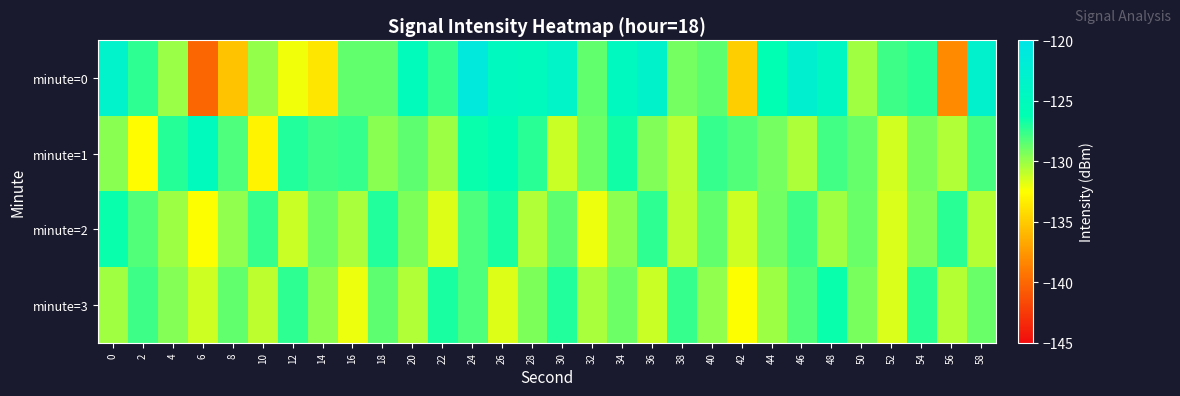

Reading right to left, transcribe all the data shown in this chart.

minute=0: 58=-123.1	56=-138.2	54=-127.3	52=-127.8	50=-130.2	48=-124.4	46=-122.8	44=-126.1	42=-134.9	40=-128.5	38=-129.1	36=-123.3	34=-124.9	32=-128.6	30=-123.7	28=-125.0	26=-124.8	24=-121.1	22=-127.5	20=-125.3	18=-128.7	16=-128.6	14=-133.7	12=-132.2	10=-129.9	8=-135.4	6=-140.0	4=-130.0	2=-127.4	0=-123.3
minute=1: 58=-128.1	56=-130.6	54=-129.2	52=-131.4	50=-128.7	48=-127.9	46=-130.5	44=-129.1	42=-128.3	40=-127.6	38=-130.8	36=-129.4	34=-126.7	32=-128.9	30=-131.2	28=-127.3	26=-125.8	24=-126.5	22=-130.1	20=-128.5	18=-129.6	16=-127.6	14=-127.8	12=-127.1	10=-133.0	8=-128.1	6=-124.9	4=-127.2	2=-132.6	0=-129.7
minute=2: 58=-130.7	56=-127.3	54=-129.5	52=-131.6	50=-128.8	48=-130.2	46=-127.8	44=-129.0	42=-131.3	40=-128.6	38=-130.9	36=-127.4	34=-129.7	32=-132.1	30=-128.5	28=-130.6	26=-126.9	24=-128.2	22=-131.7	20=-129.3	18=-127.1	16=-130.4	14=-128.9	12=-131.2	10=-127.6	8=-129.8	6=-132.5	4=-130.1	2=-128.3	0=-126.5
minute=3: 58=-128.8	56=-130.7	54=-127.3	52=-131.6	50=-129.2	48=-126.5	46=-128.3	44=-130.1	42=-132.5	40=-129.8	38=-127.6	36=-131.2	34=-128.9	32=-130.4	30=-127.1	28=-129.3	26=-131.7	24=-128.2	22=-126.9	20=-130.6	18=-128.5	16=-132.1	14=-129.7	12=-127.4	10=-130.9	8=-128.6	6=-131.3	4=-129.5	2=-127.8	0=-130.2